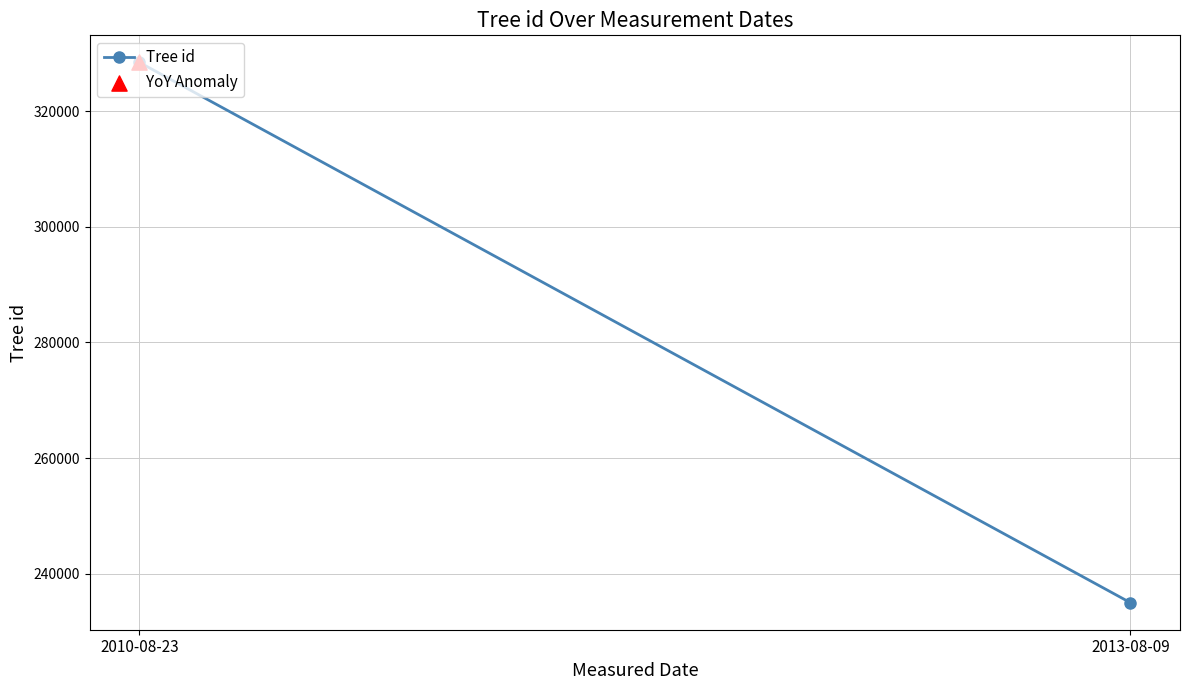

Between 2010-08-23 and 2013-08-09, which is larger?

2010-08-23